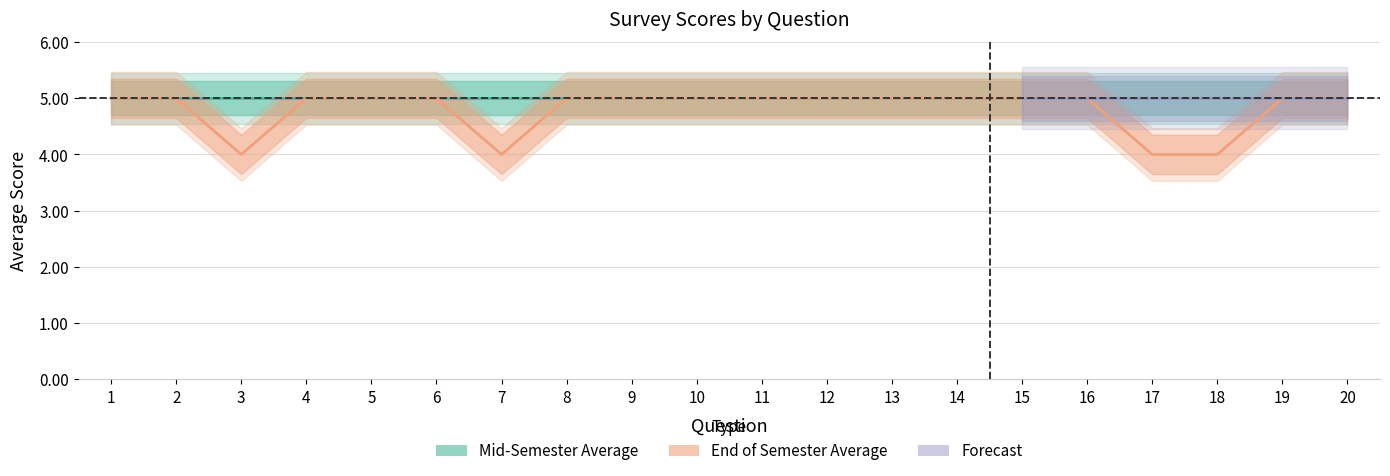

Approximately how many times larger is the value at 18 compared to 7?

1.0